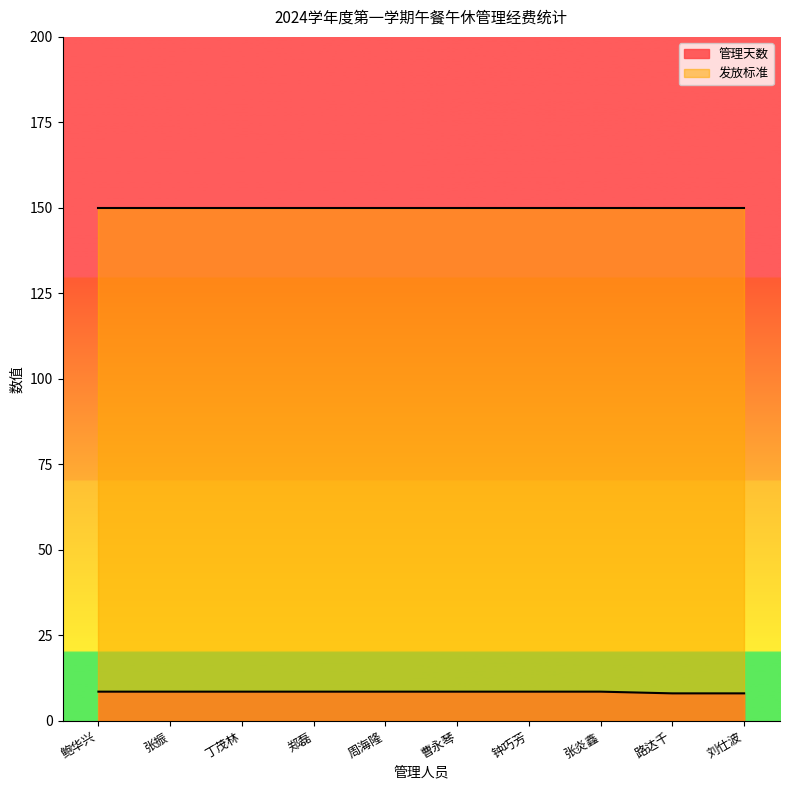

Which label corresponds to the largest value in the chart?

鲍华兴